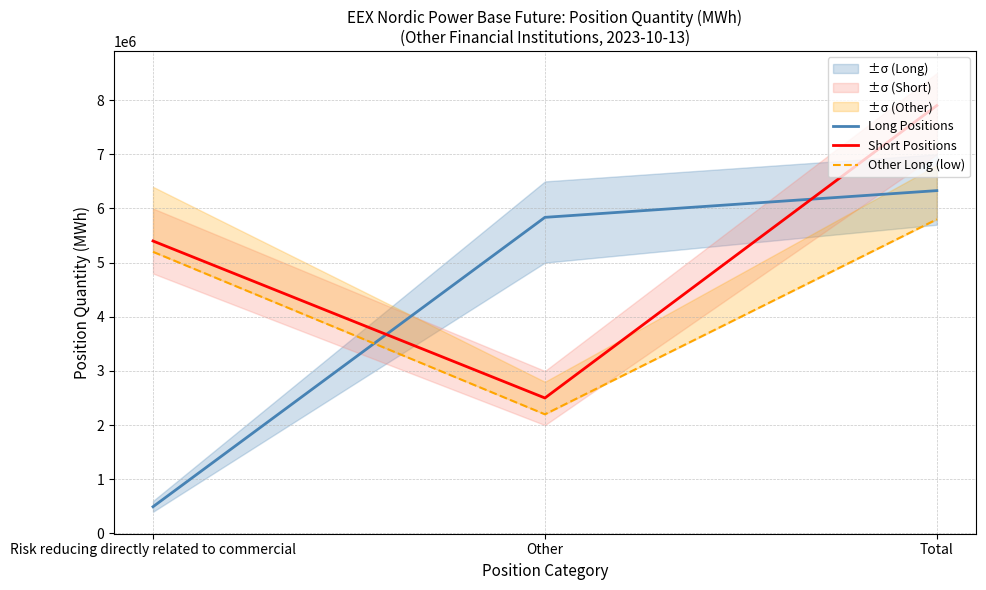

Does the chart have visible grid lines?

Yes